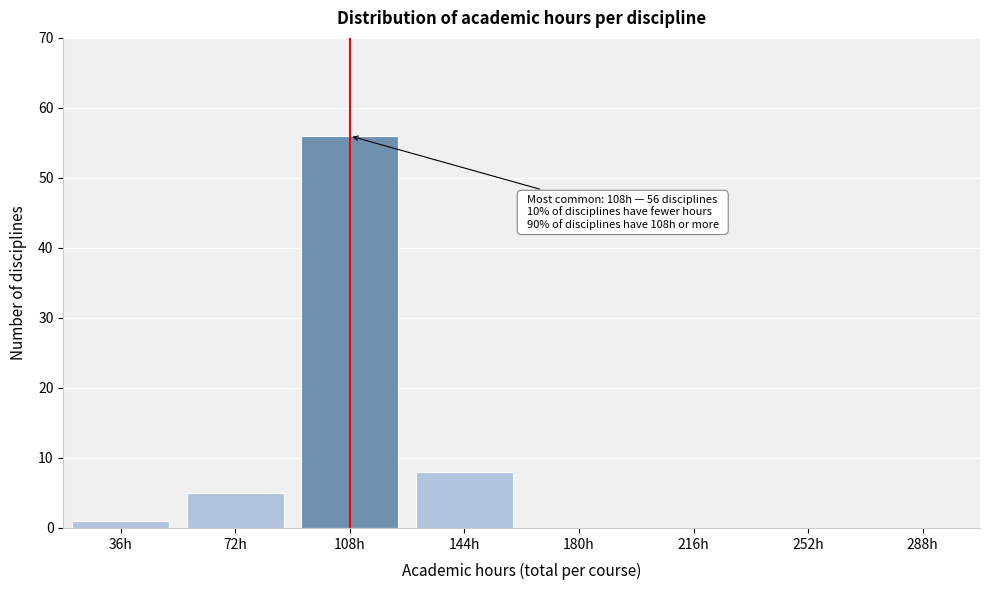

Reading left to right, extract all data points from this chart.

36h=1	72h=5	108h=56	144h=8	180h=0	216h=0	252h=0	288h=0